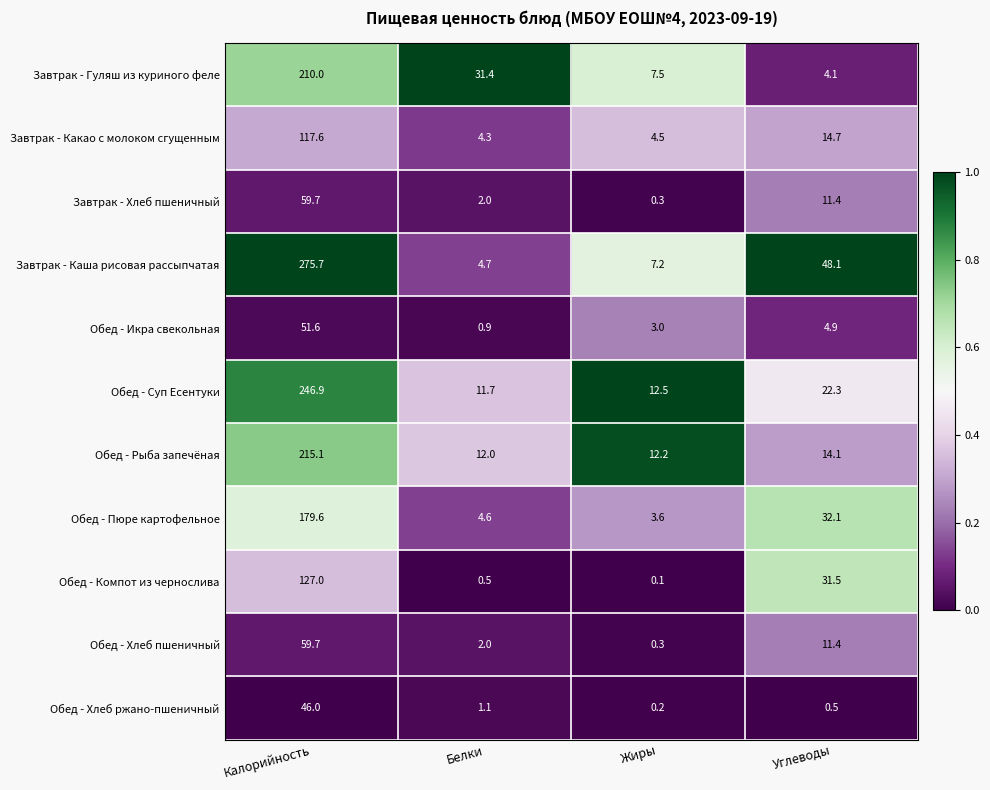

The Завтрак - Гуляш из куриного феле series shows 42.6 at Белки. True or false?

False